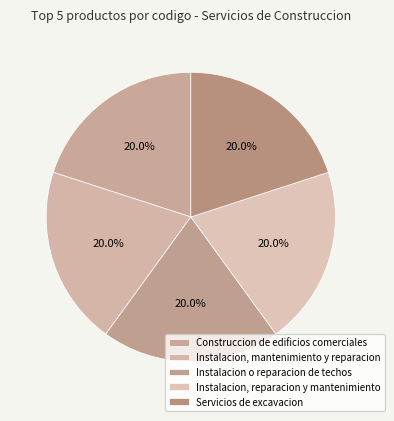

Do Instalacion, reparacion y mantenimiento and Construccion de edificios comerciales together represent more than half of the pie?

No